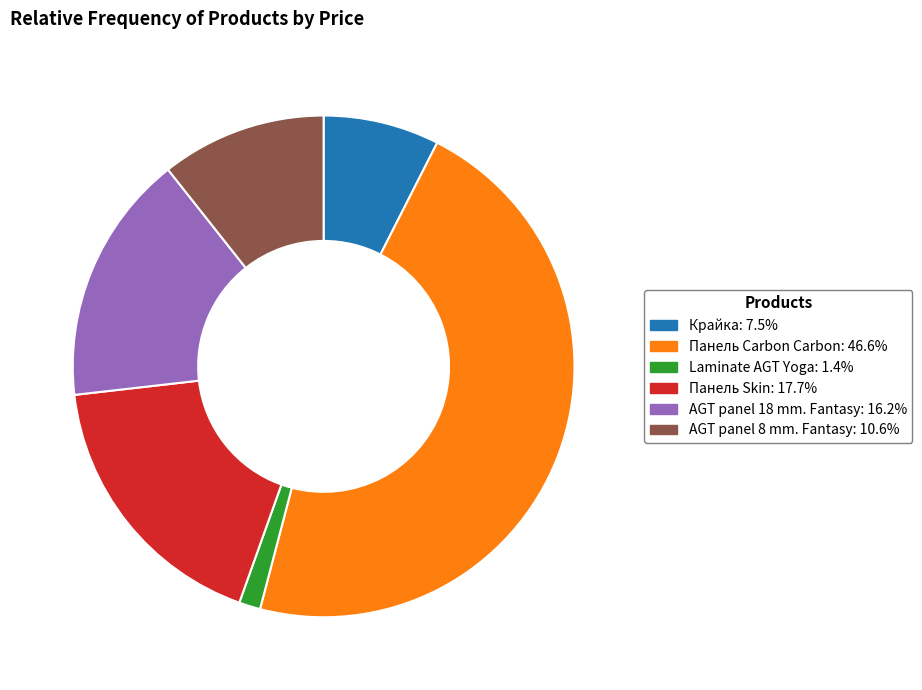

Is Панель Carbon Carbon the majority of the pie?

No